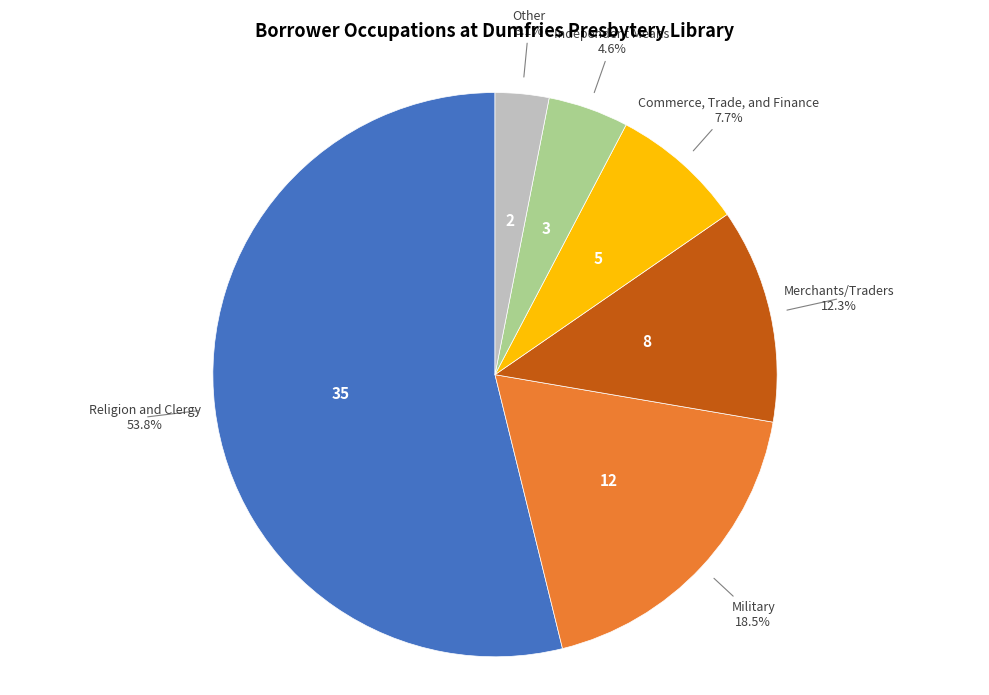

What is the ratio of the value at Military to the value at Other?

6.0